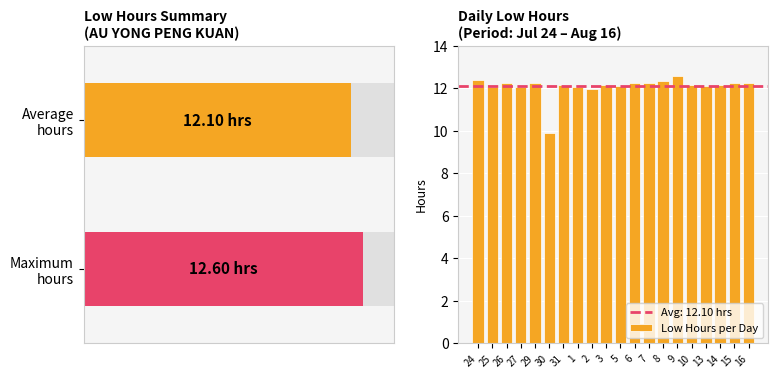

How many data points are above 12?

18